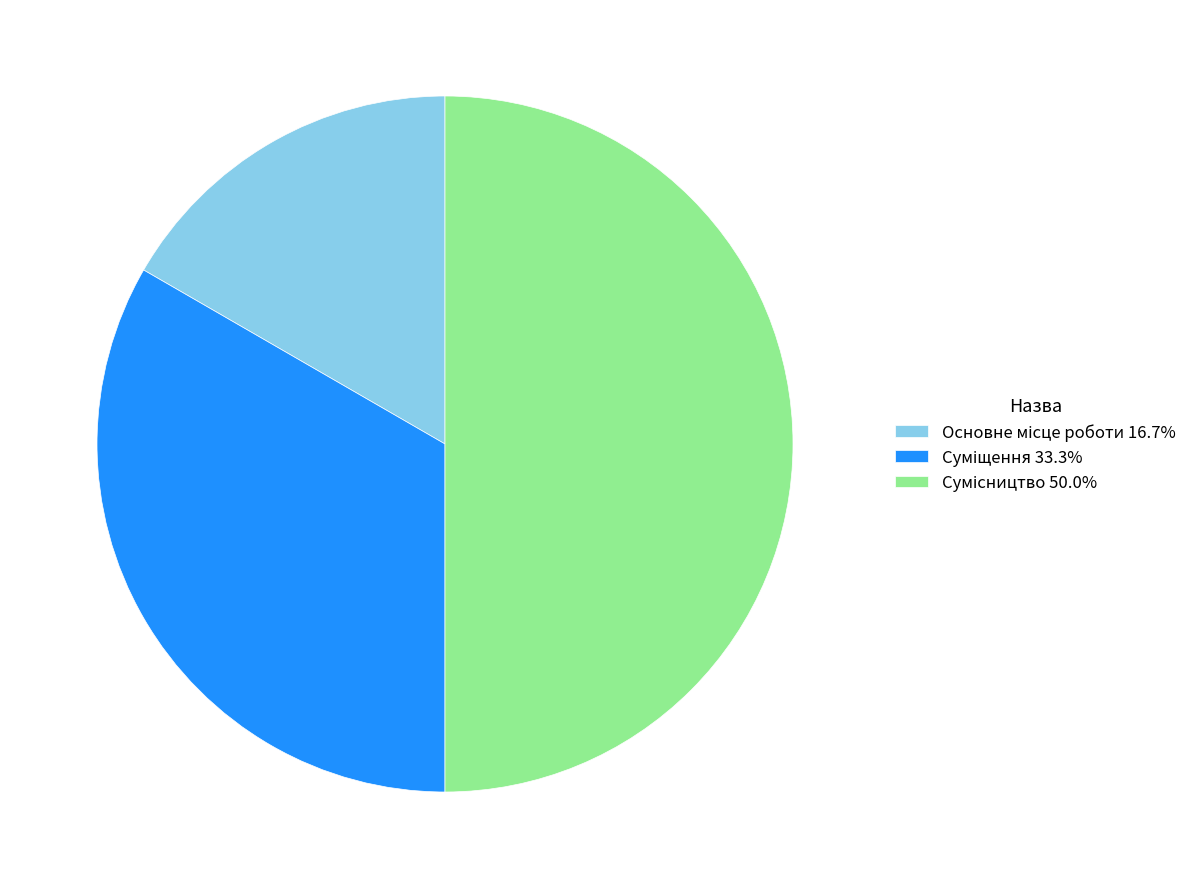

Is the sum of Сумісництво and Суміщення greater than half?

Yes